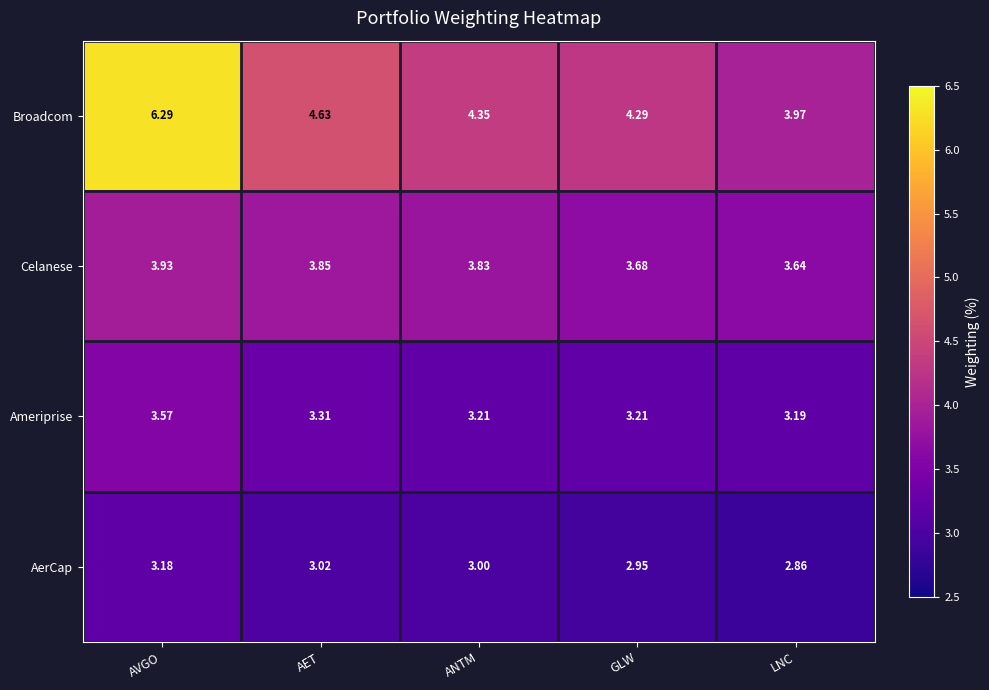

Rank the series at ANTM from lowest to highest value.

AerCap, Ameriprise, Celanese, Broadcom